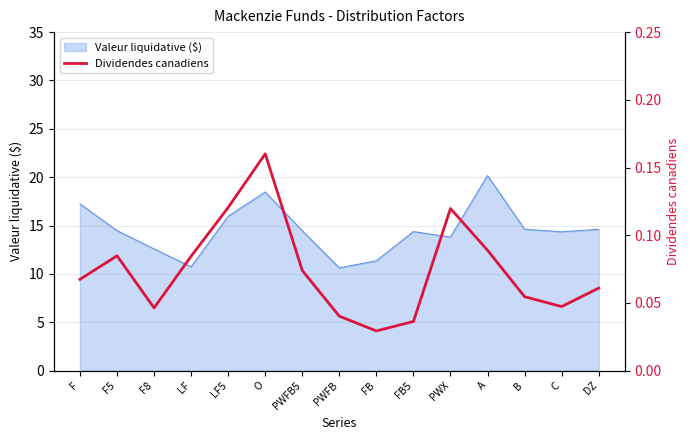

True or false: Valeur liquidative ($) has a value of 14.5 at PWFB5.

True